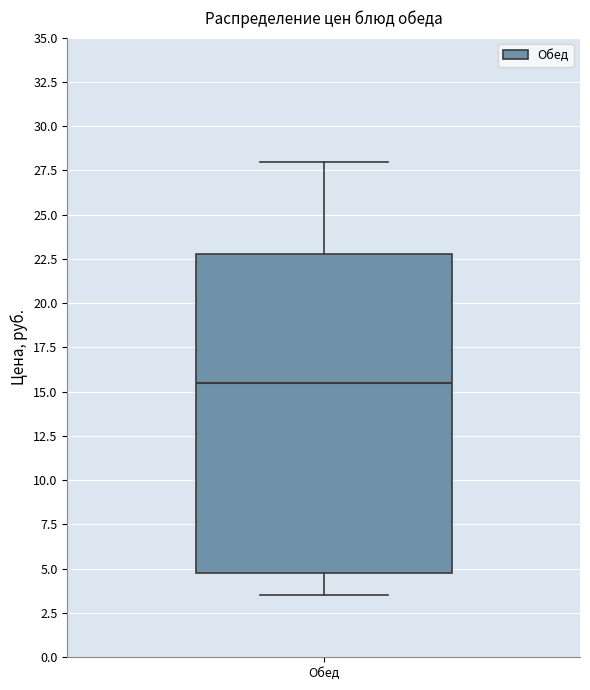

Where is the lower edge of the box for Обед on the y-axis? The values are not printed on the chart, so give them approximately, as read against the axis.

5.0